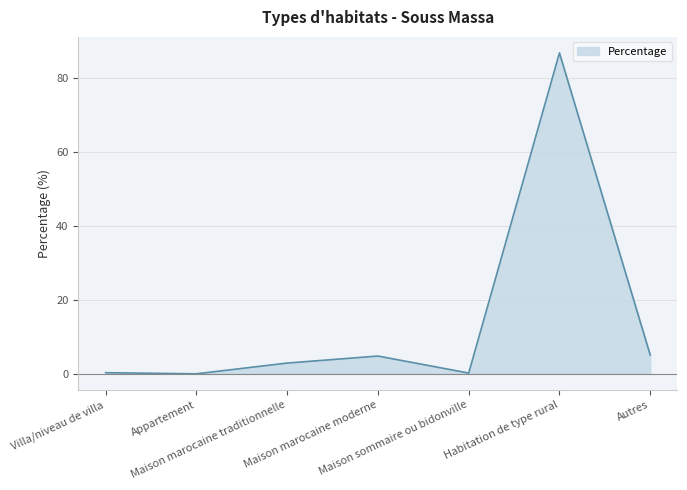

The chart shows a value of 0.2 at Maison sommaire ou bidonville. True or false?

True